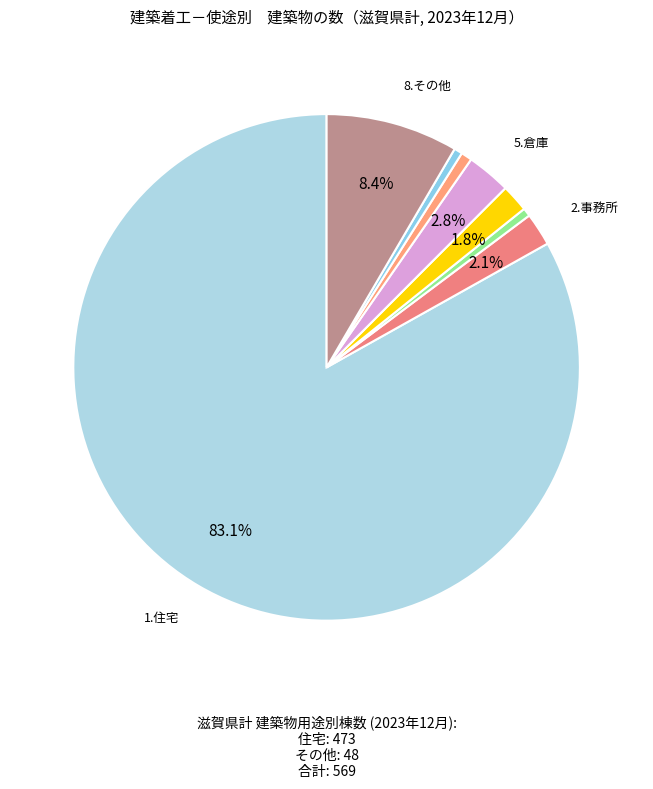

To the nearest percent, what is the average slice percentage?

12%